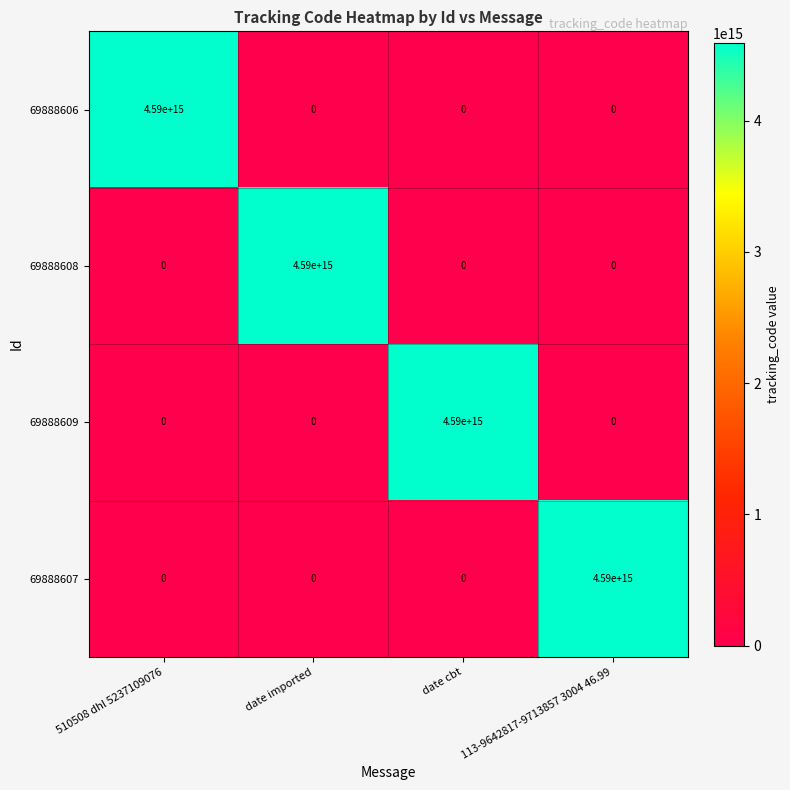

At how many categories does at least one series exceed 3336718610944998?

4